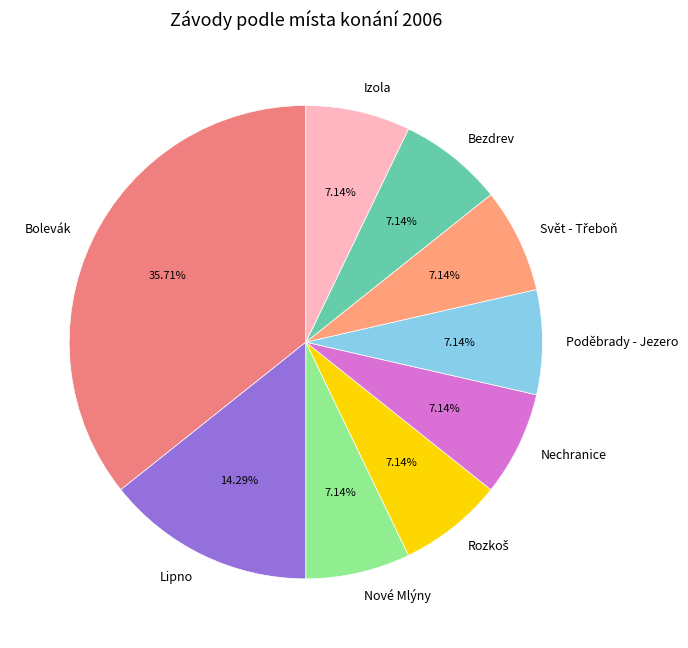

To the nearest percent, what portion does Nechranice represent?

7%